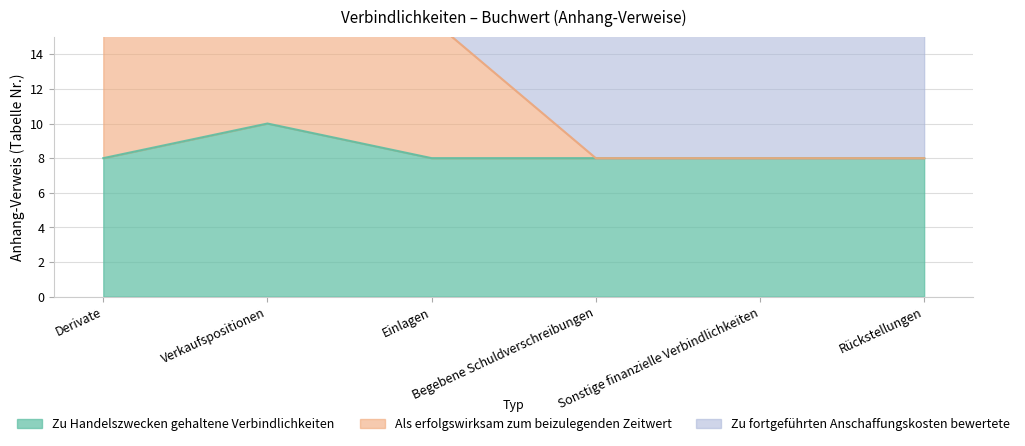

Where is the first local maximum for Zu Handelszwecken gehaltene Verbindlichkeiten?

Verkaufspositionen